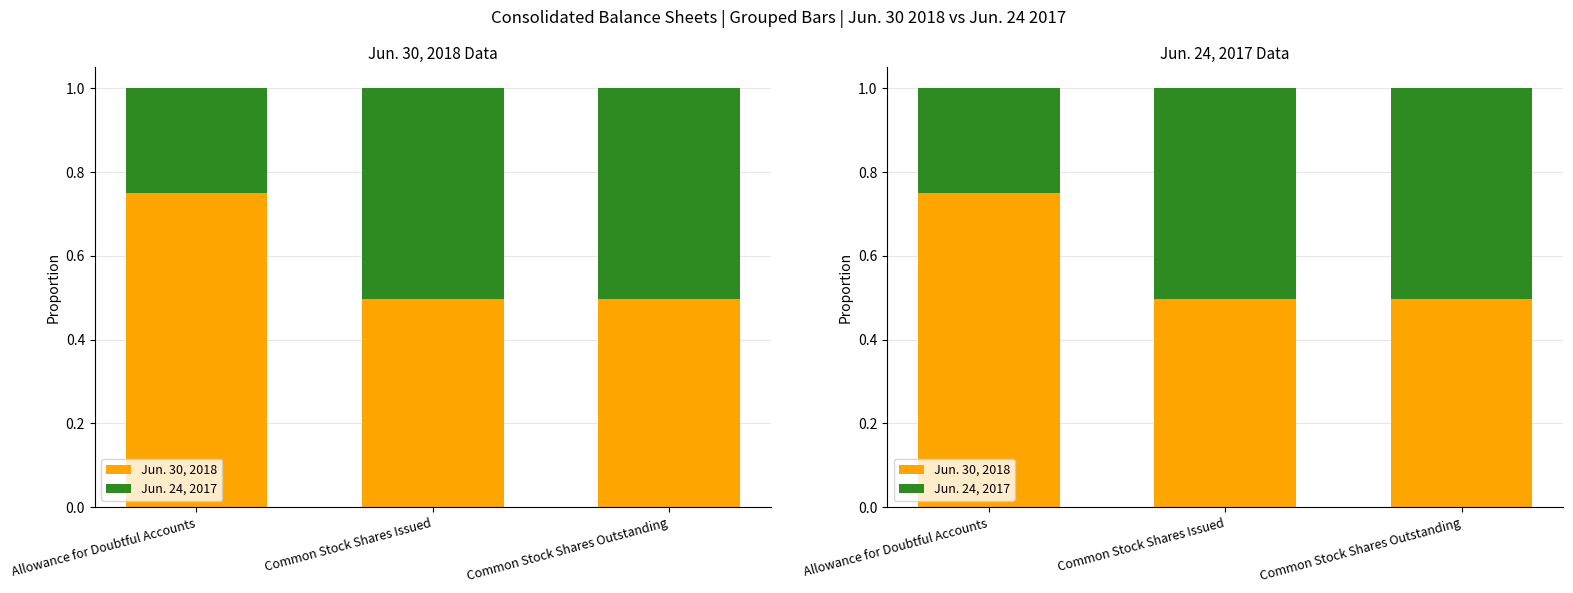

What is the greatest value displayed?

0.8